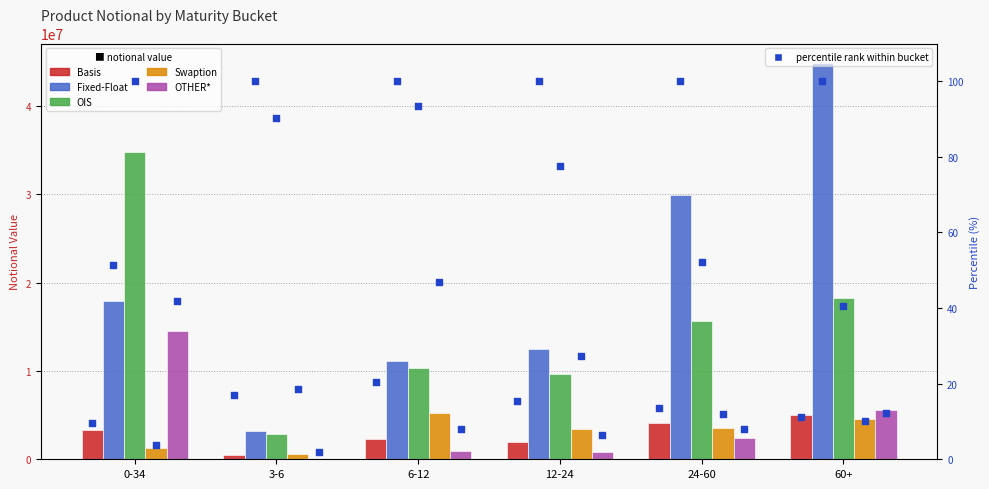

Is the value of Basis pct at 24-60 greater than the value of Swaption at 3-6?

No